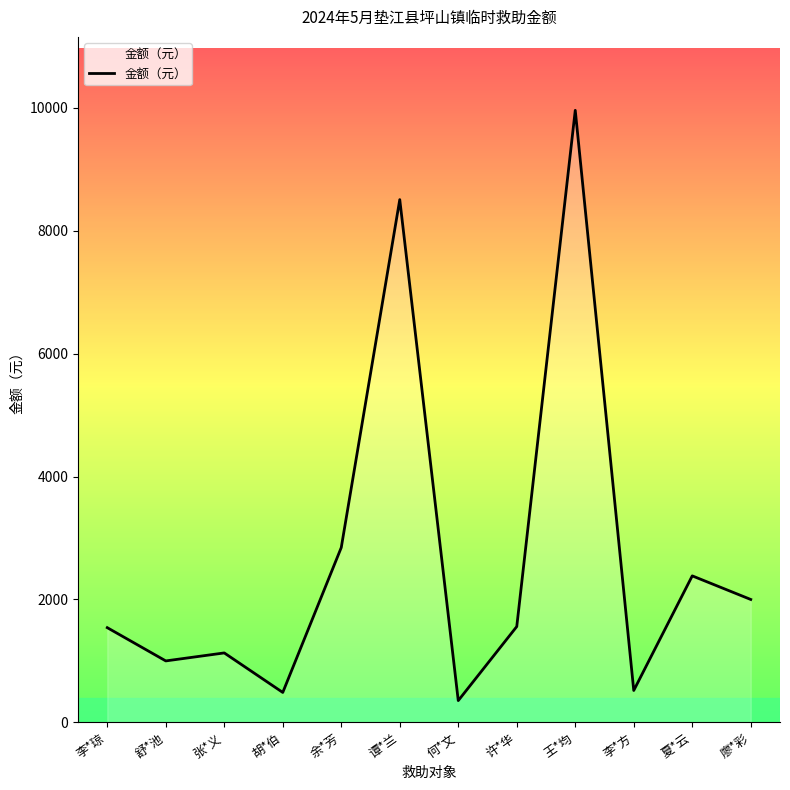

How many lines are shown in the chart?

1